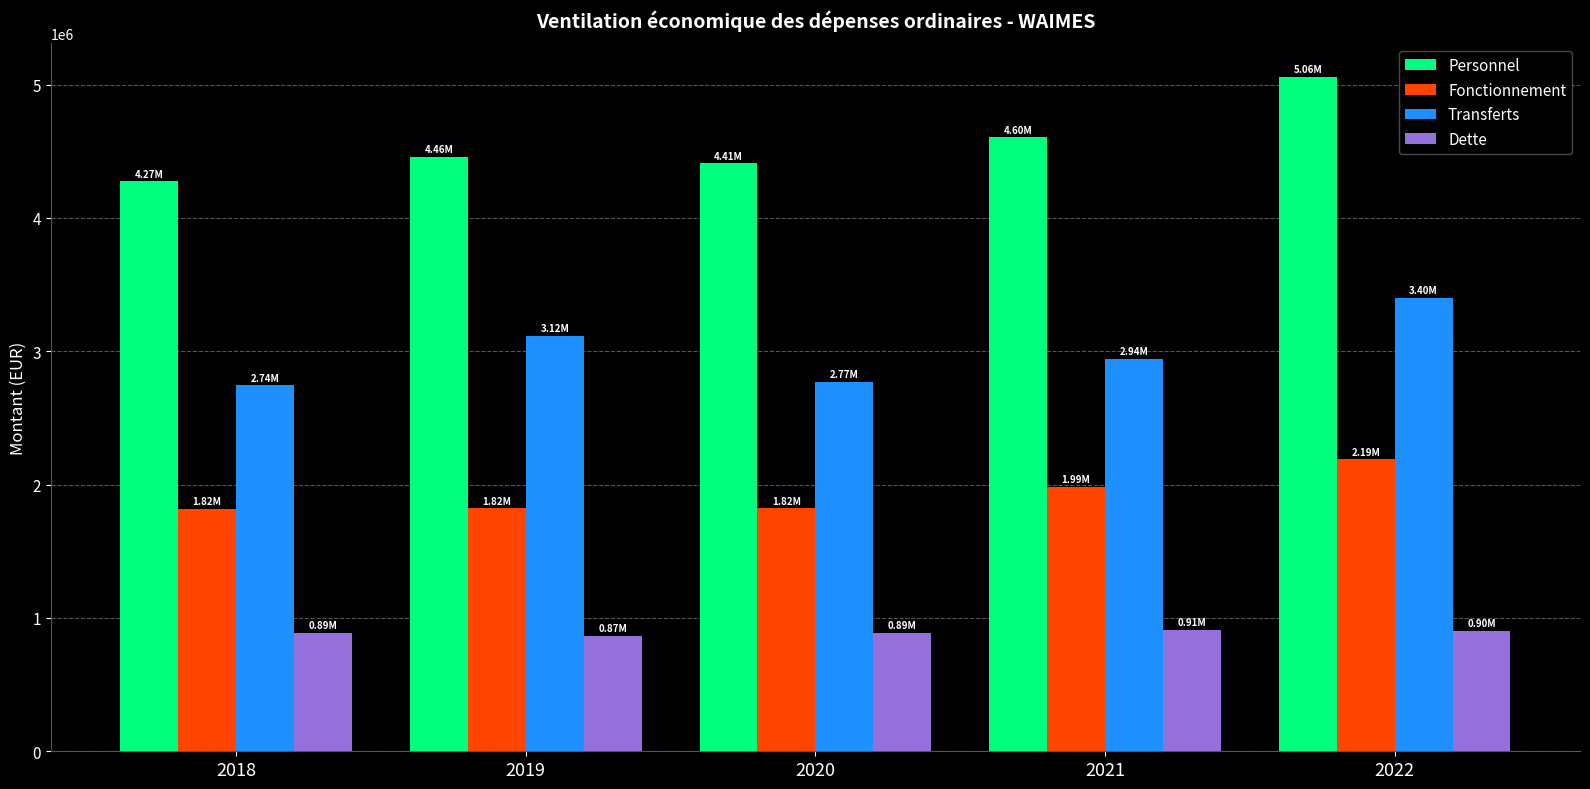

What is the value of the Transferts bar at the 2nd from the left?

3115188.3